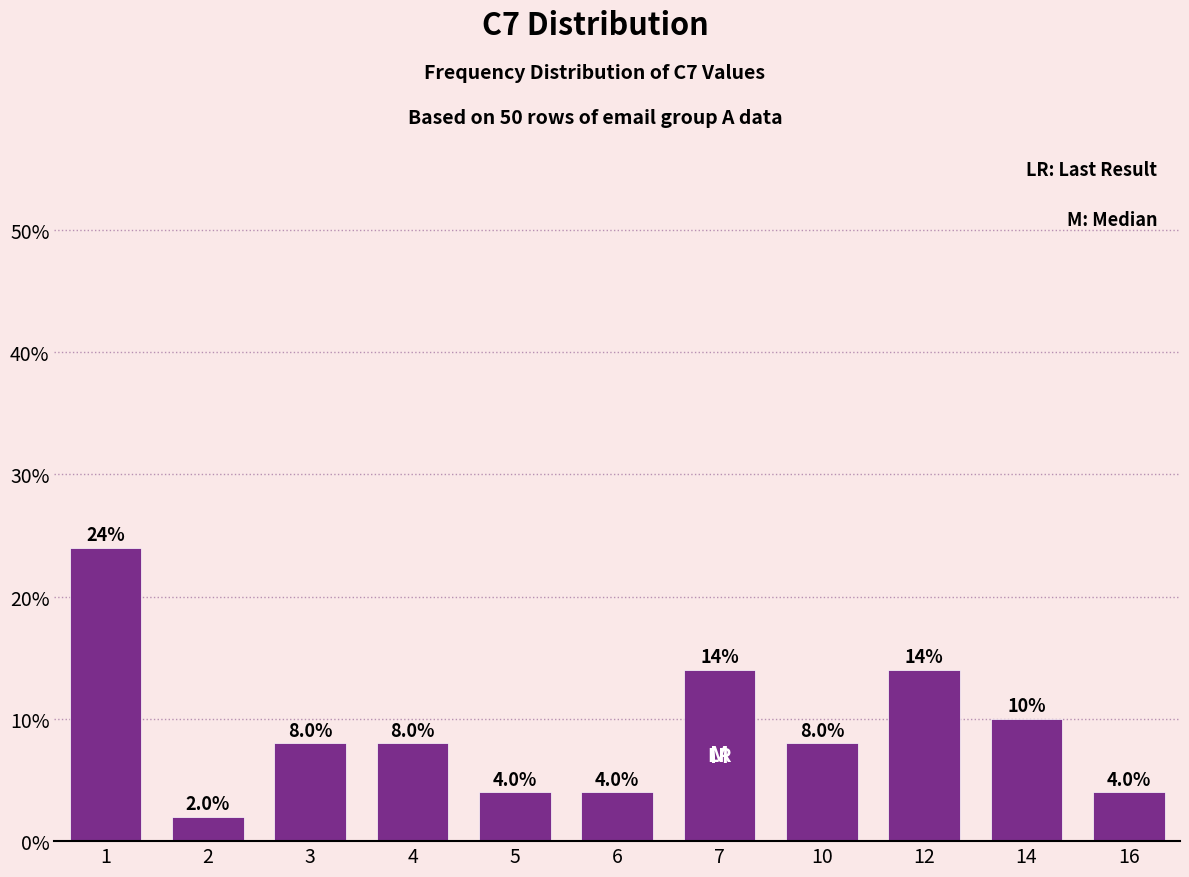

What value does the data have at 6?

4.0